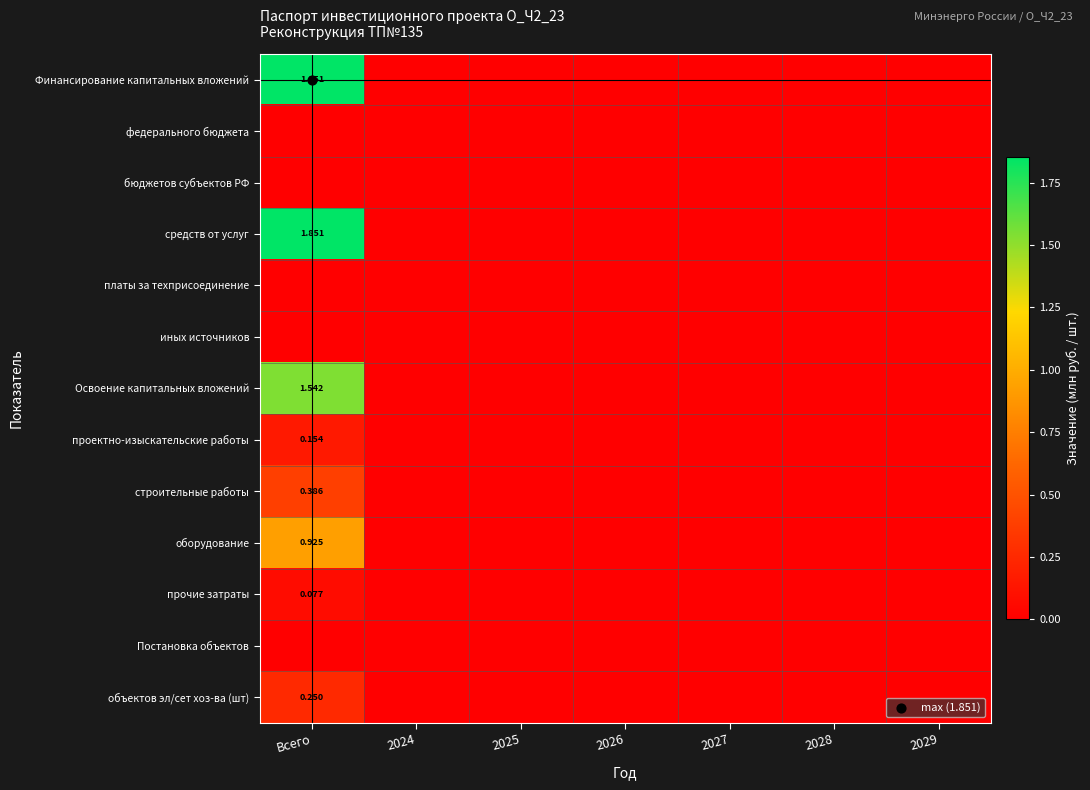

At how many categories does at least one series exceed 1?

1